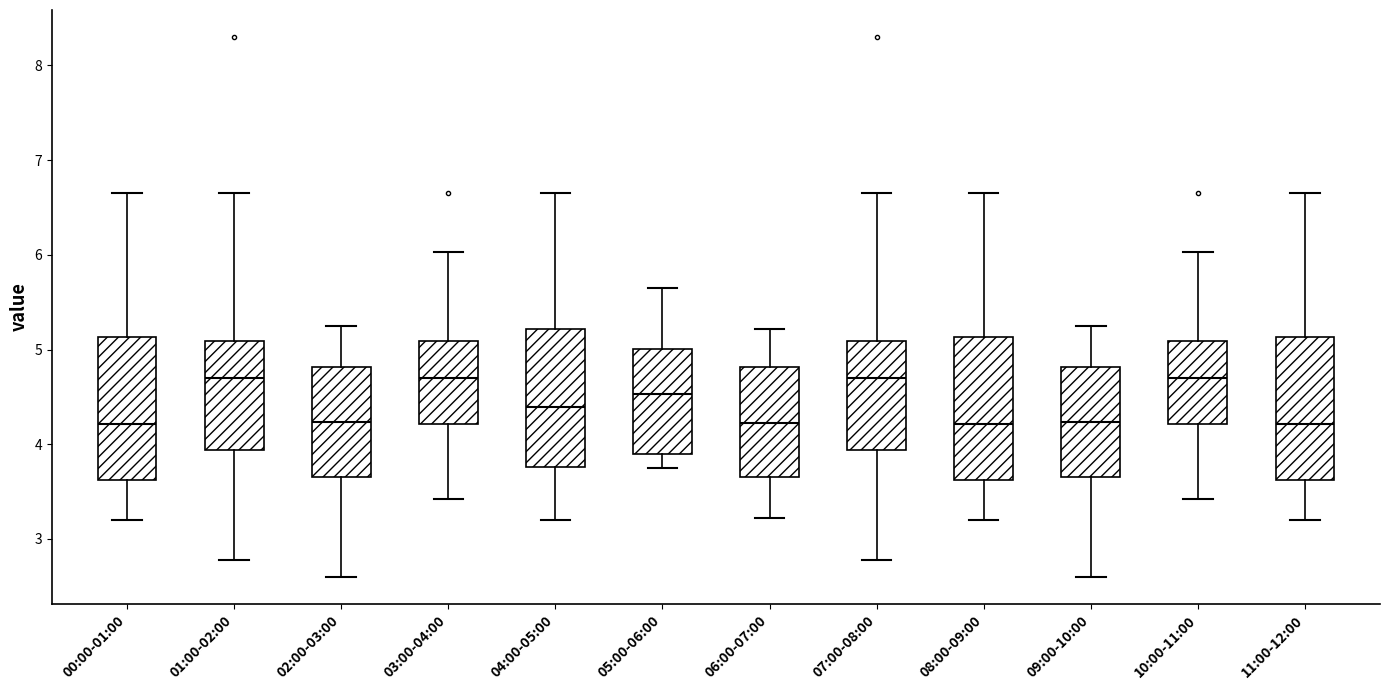

Reading left to right, transcribe this box plot: for each box, give where its median line is, the range the box spans, and where its two whiskers end, as read against the y-axis. The values are not printed on the chart, so give them approximately, as read against the axis.

00:00-01:00: median 4.2, box 3.6 to 5.1, whiskers 3.2 to 6.7
01:00-02:00: median 4.7, box 3.9 to 5.1, whiskers 2.8 to 6.7
02:00-03:00: median 4.2, box 3.7 to 4.8, whiskers 2.6 to 5.3
03:00-04:00: median 4.7, box 4.2 to 5.1, whiskers 3.4 to 6.0
04:00-05:00: median 4.4, box 3.8 to 5.2, whiskers 3.2 to 6.7
05:00-06:00: median 4.5, box 3.9 to 5.0, whiskers 3.8 to 5.7
06:00-07:00: median 4.2, box 3.7 to 4.8, whiskers 3.2 to 5.2
07:00-08:00: median 4.7, box 3.9 to 5.1, whiskers 2.8 to 6.7
08:00-09:00: median 4.2, box 3.6 to 5.1, whiskers 3.2 to 6.7
09:00-10:00: median 4.2, box 3.7 to 4.8, whiskers 2.6 to 5.3
10:00-11:00: median 4.7, box 4.2 to 5.1, whiskers 3.4 to 6.0
11:00-12:00: median 4.2, box 3.6 to 5.1, whiskers 3.2 to 6.7